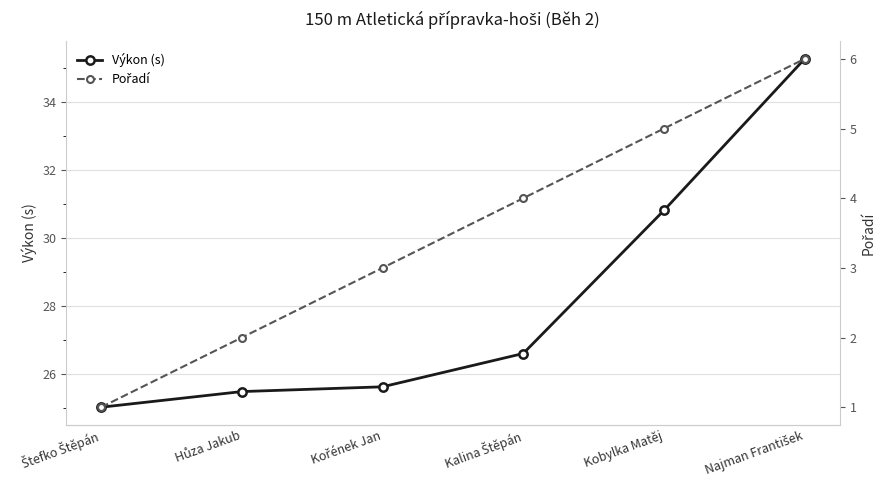

What is the difference between the maximum and minimum values in the Výkon (s) series?

10.2